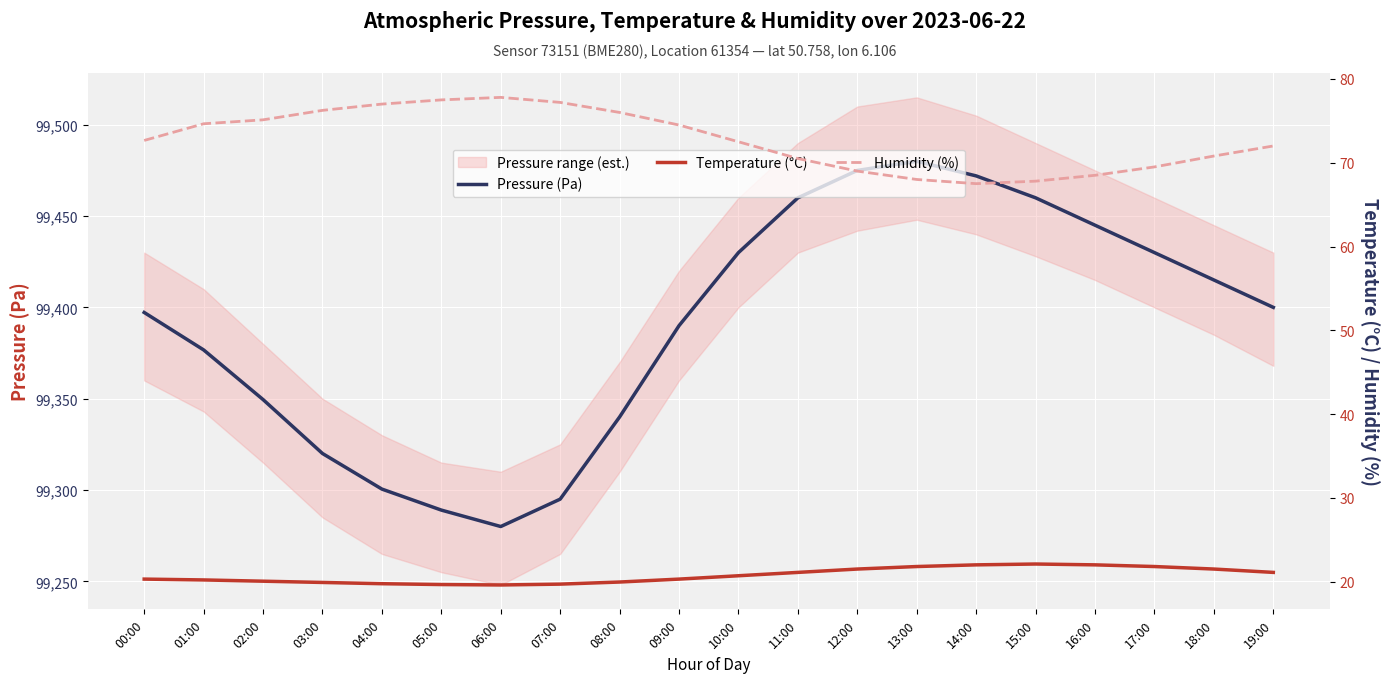

Reading left to right, extract all data points from this chart.

Pressure (Pa): 99397.2	99376.7	99349.5	99320.0	99300.5	99289.0	99280.0	99295.0	99340.0	99390.0	99430.0	99460.0	99475.0	99480.0	99472.0	99460.0	99445.0	99430.0	99415.0	99400.0
Temperature (°C): 20.3	20.2	20.1	19.9	19.8	19.6	19.6	19.7	19.9	20.3	20.7	21.1	21.5	21.8	22.0	22.1	22.0	21.8	21.5	21.1
Humidity (%): 72.7	74.7	75.1	76.2	77.0	77.5	77.8	77.2	76.0	74.5	72.5	70.5	69.0	68.0	67.5	67.8	68.5	69.5	70.8	72.0